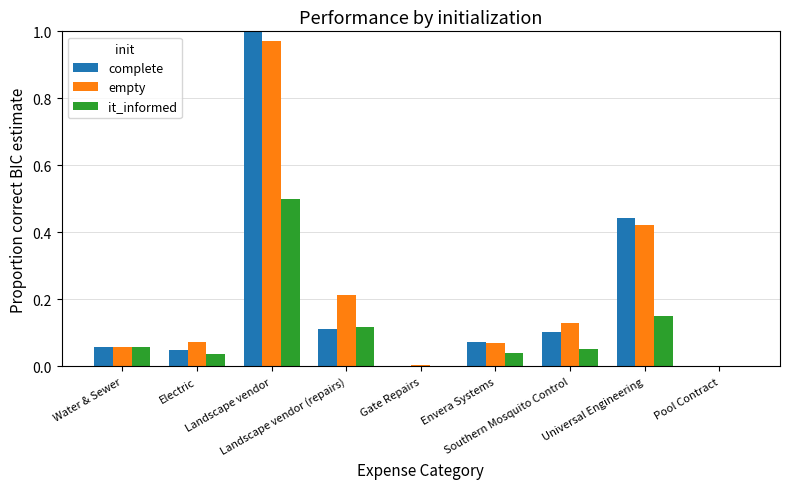

What are all the series names shown in the legend?

complete, empty, it_informed